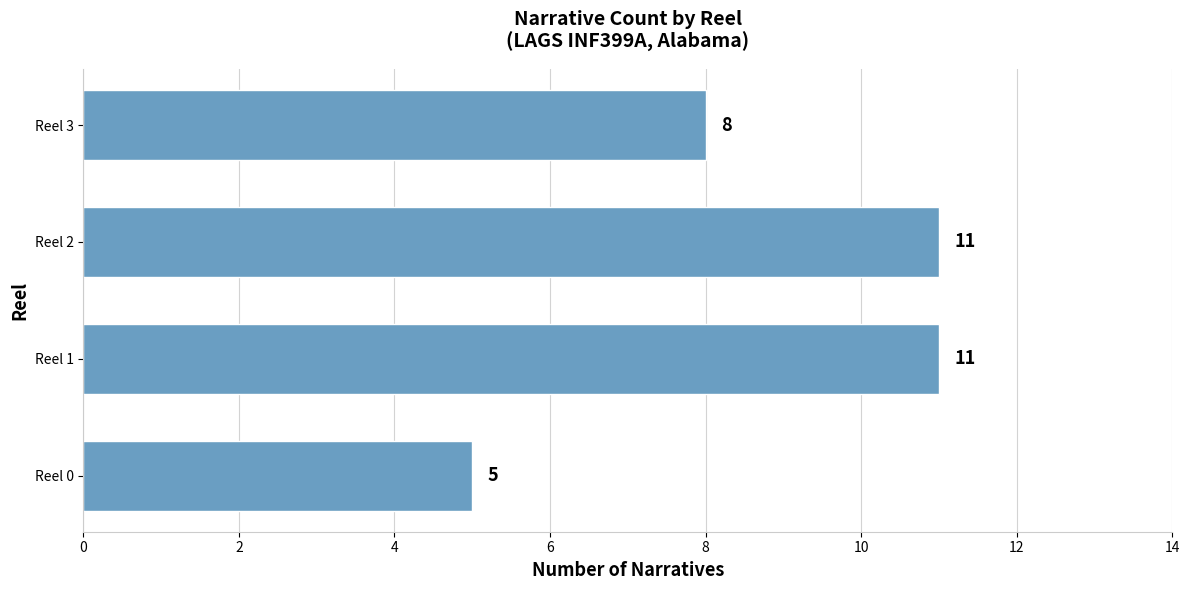

Is it true that the value at Reel 1 is 3?

False